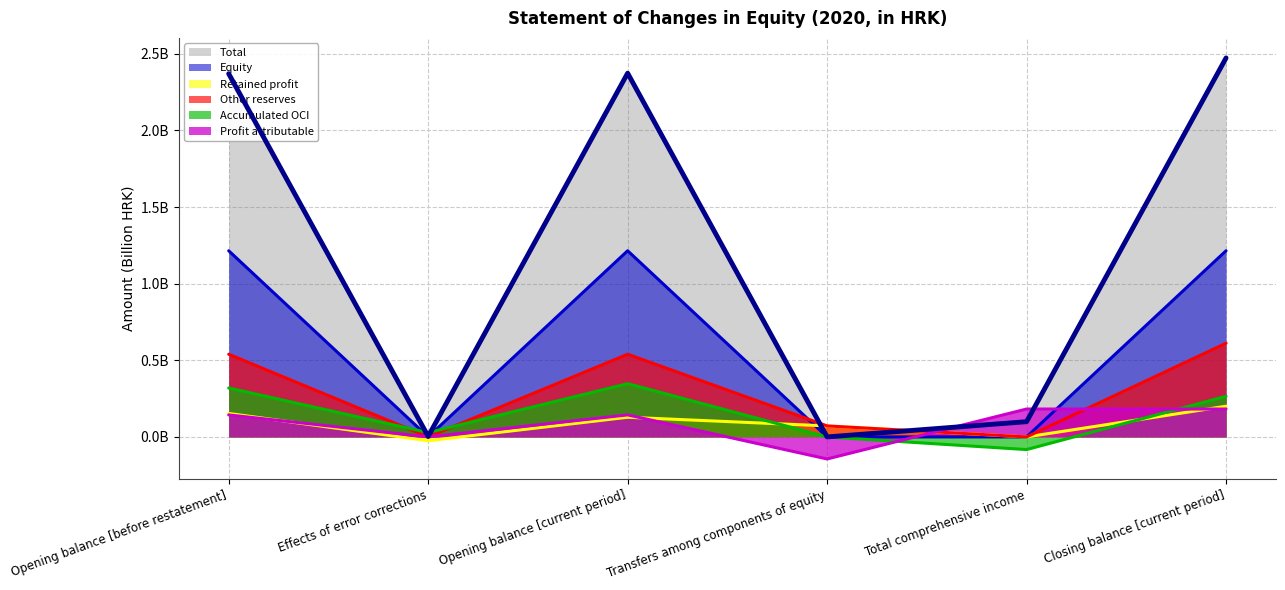

What is the difference between the highest and lowest values at Transfers among components of equity?

0.2